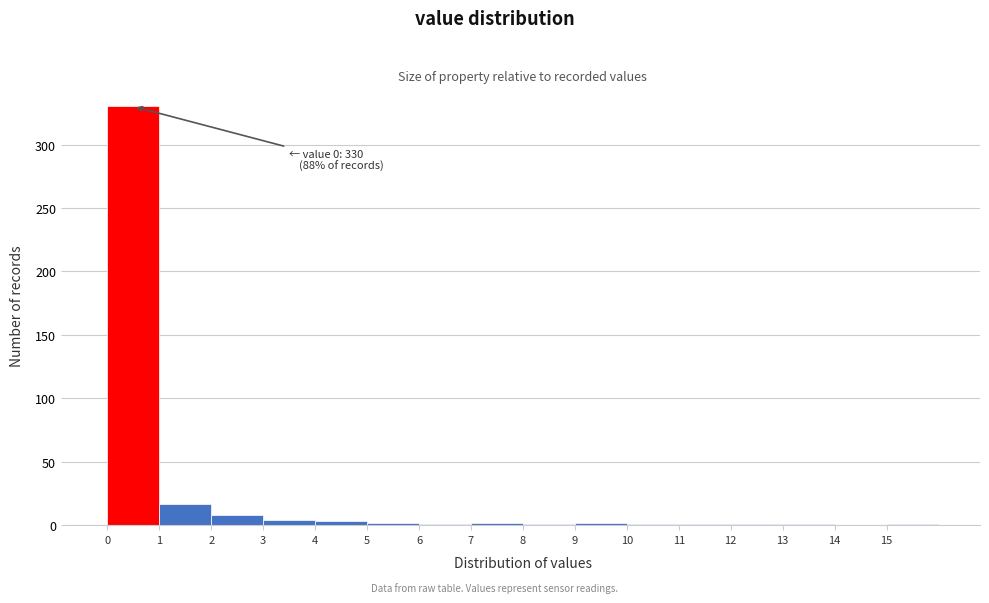

Over which range of the x-axis is the bar tallest?

0 to 1